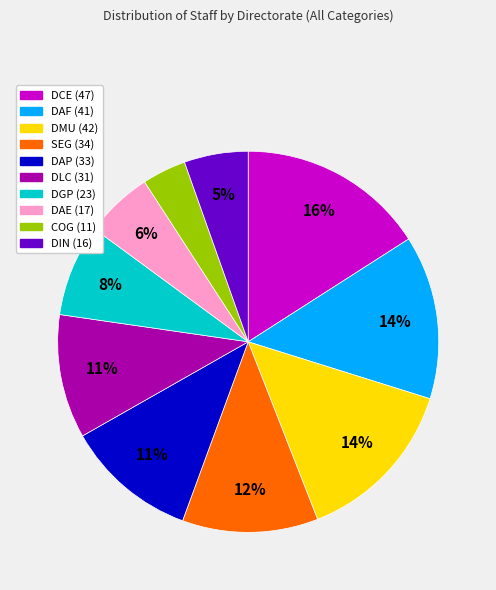

The DCE slice represents 8% of the pie. True or false?

False